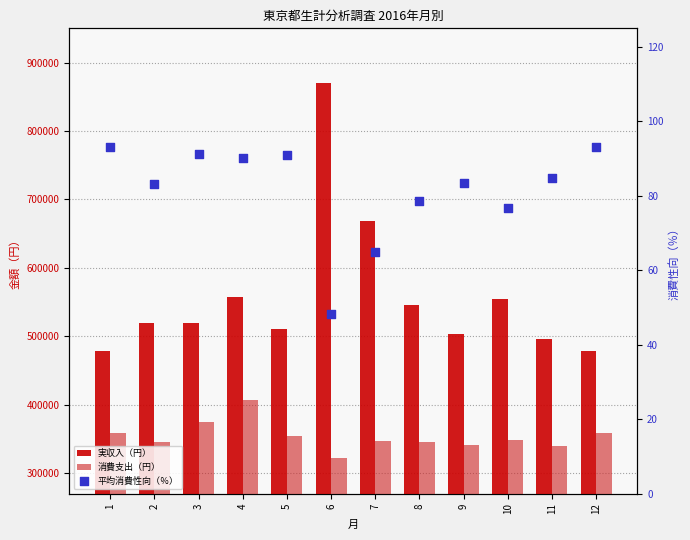

Which series contains the lowest Y value?

平均消費性向（％）